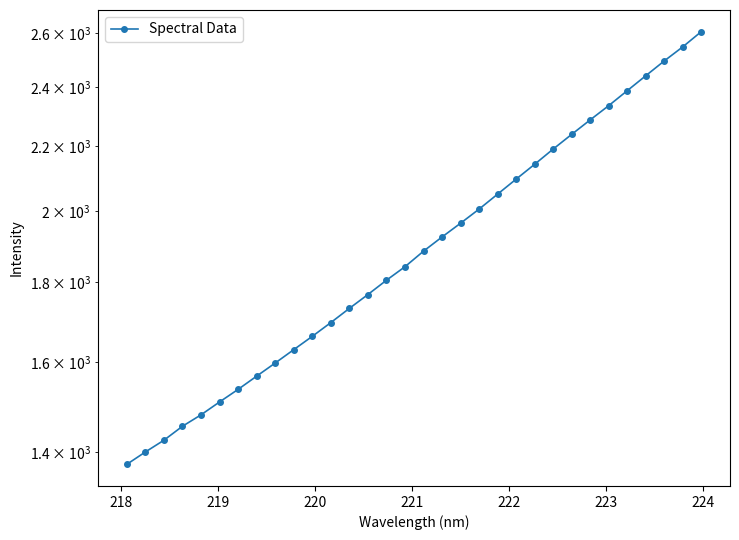

What is the maximum value shown in the chart?

2606.1